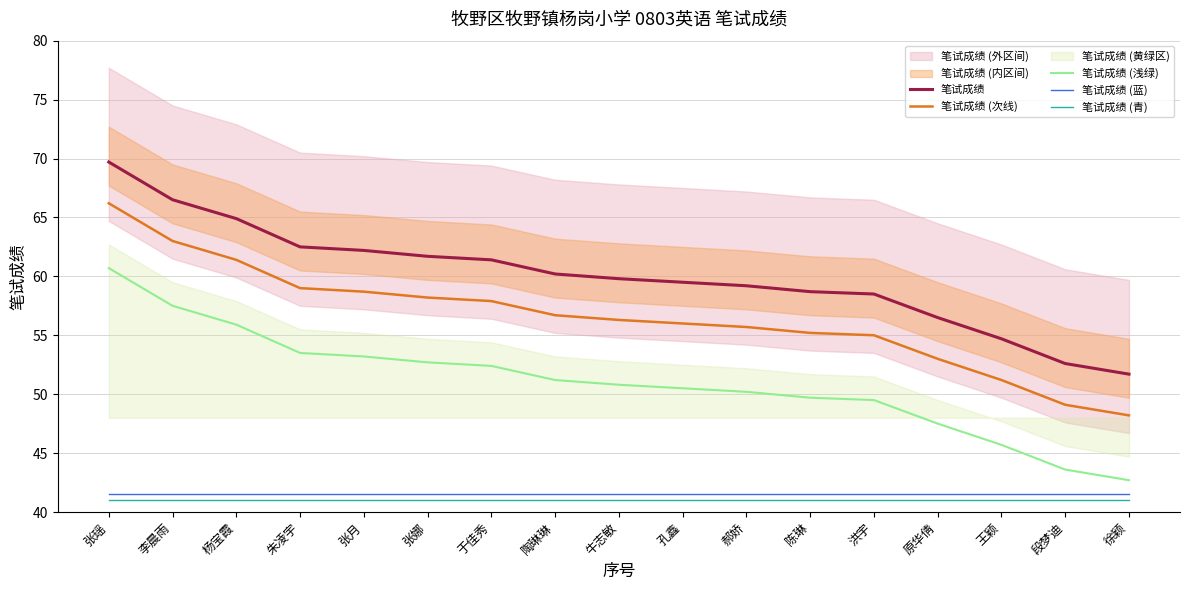

Reading right to left, what are all the values shown in this chart?

笔试成绩: 51.7	52.6	54.7	56.5	58.5	58.7	59.2	59.5	59.8	60.2	61.4	61.7	62.2	62.5	64.9	66.5	69.7
笔试成绩 (次线): 48.2	49.1	51.2	53.0	55.0	55.2	55.7	56.0	56.3	56.7	57.9	58.2	58.7	59.0	61.4	63.0	66.2
笔试成绩 (浅绿): 42.7	43.6	45.7	47.5	49.5	49.7	50.2	50.5	50.8	51.2	52.4	52.7	53.2	53.5	55.9	57.5	60.7
笔试成绩 (蓝): 41.5	41.5	41.5	41.5	41.5	41.5	41.5	41.5	41.5	41.5	41.5	41.5	41.5	41.5	41.5	41.5	41.5
笔试成绩 (青): 41.0	41.0	41.0	41.0	41.0	41.0	41.0	41.0	41.0	41.0	41.0	41.0	41.0	41.0	41.0	41.0	41.0